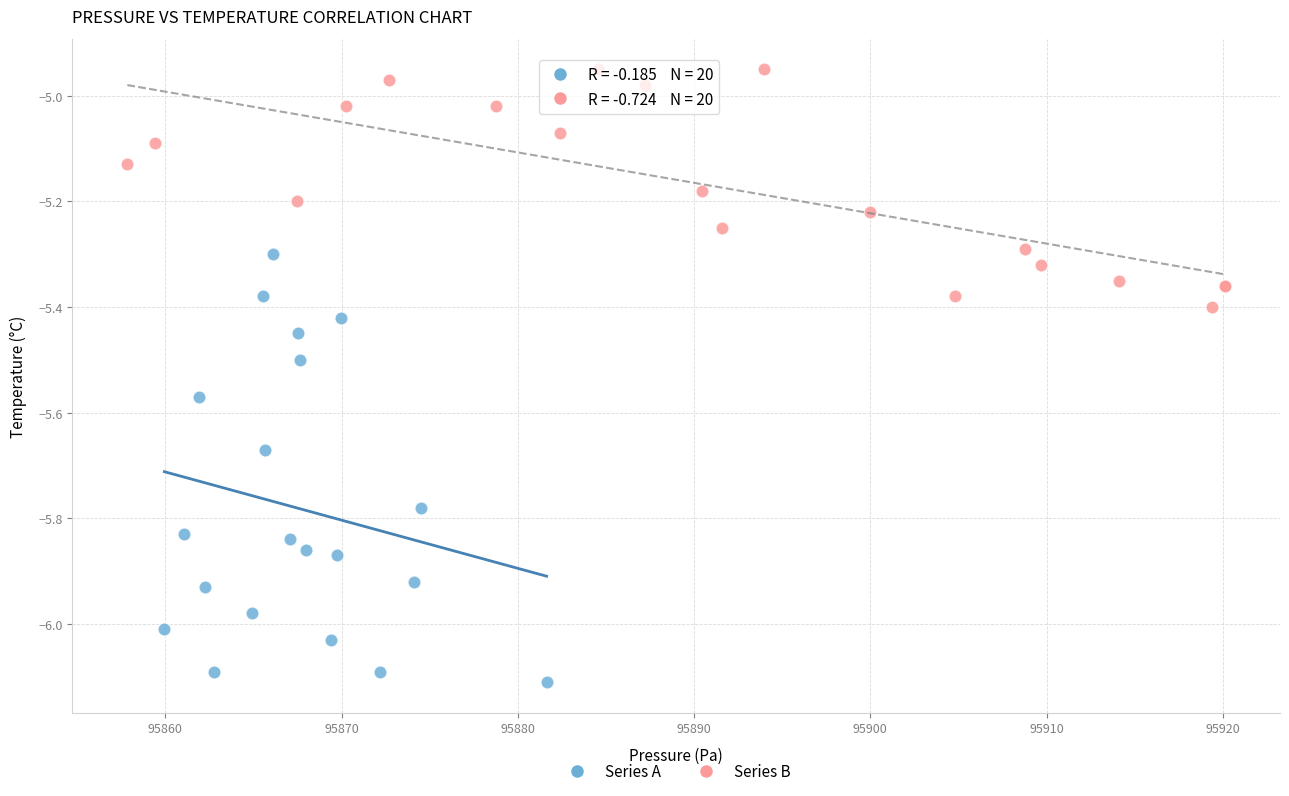

Which series has the widest spread of Y values?

Series A